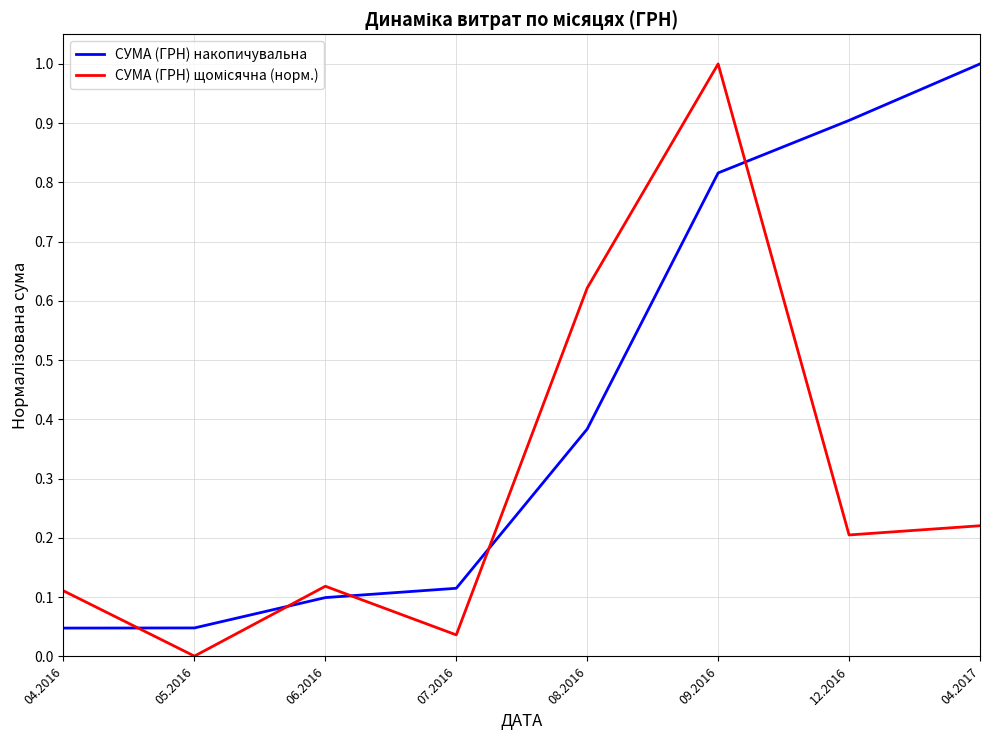

Which series changed the most between 05.2016 and 07.2016?

СУМА (ГРН) накопичувальна